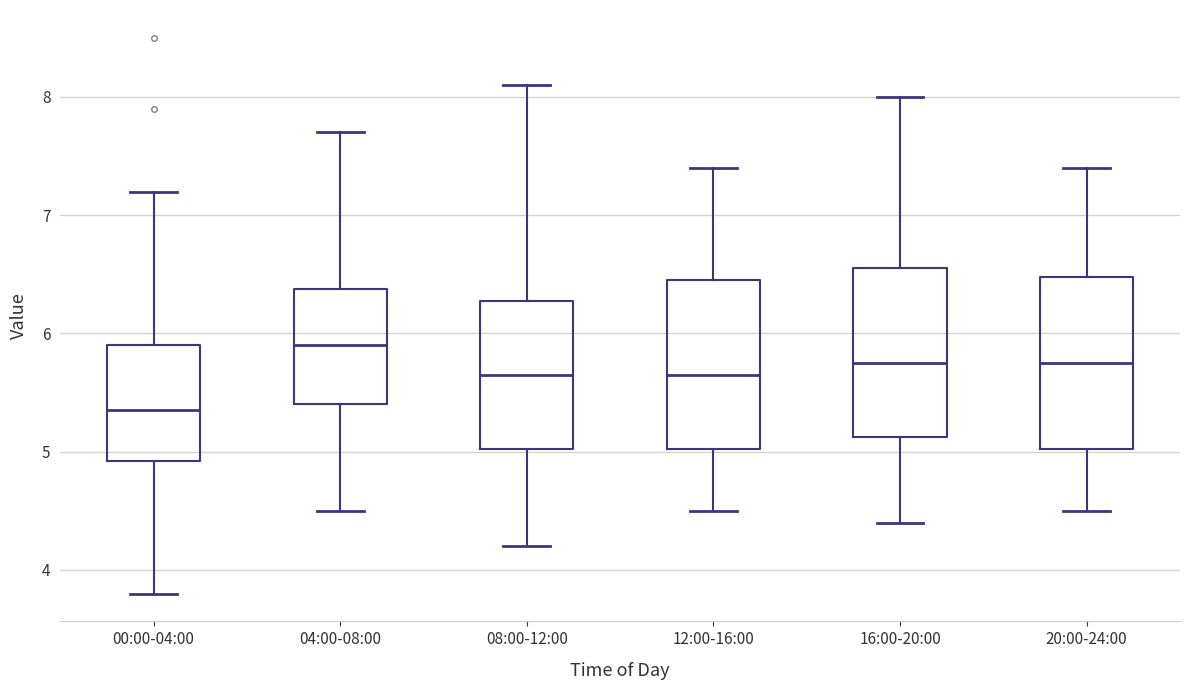

Reading left to right, transcribe this box plot: for each box, give where its median line is, the range the box spans, and where its two whiskers end, as read against the y-axis. The values are not printed on the chart, so give them approximately, as read against the axis.

00:00-04:00: median 5.4, box 4.9 to 5.9, whiskers 3.8 to 7.2
04:00-08:00: median 5.9, box 5.4 to 6.4, whiskers 4.5 to 7.7
08:00-12:00: median 5.7, box 5.0 to 6.3, whiskers 4.2 to 8.1
12:00-16:00: median 5.7, box 5.0 to 6.5, whiskers 4.5 to 7.4
16:00-20:00: median 5.8, box 5.1 to 6.6, whiskers 4.4 to 8.0
20:00-24:00: median 5.8, box 5.0 to 6.5, whiskers 4.5 to 7.4